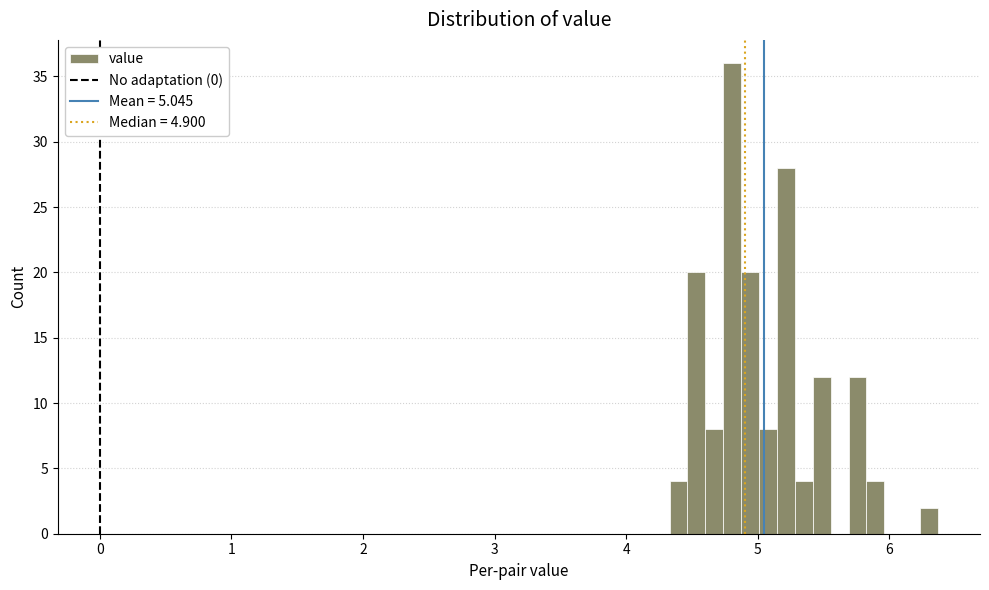

Read against the x-axis, roughly where is the centre of the tallest bar?

4.8